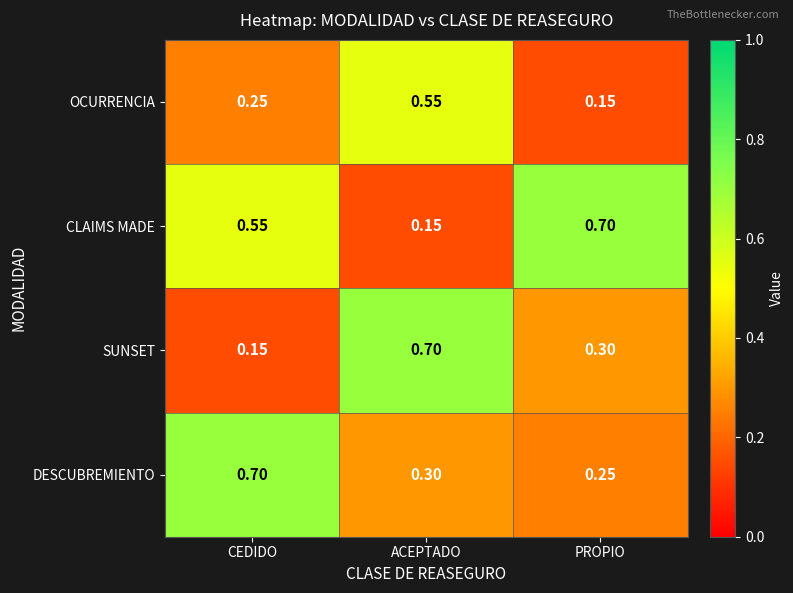

Which series has the largest total across all categories?

CLAIMS MADE